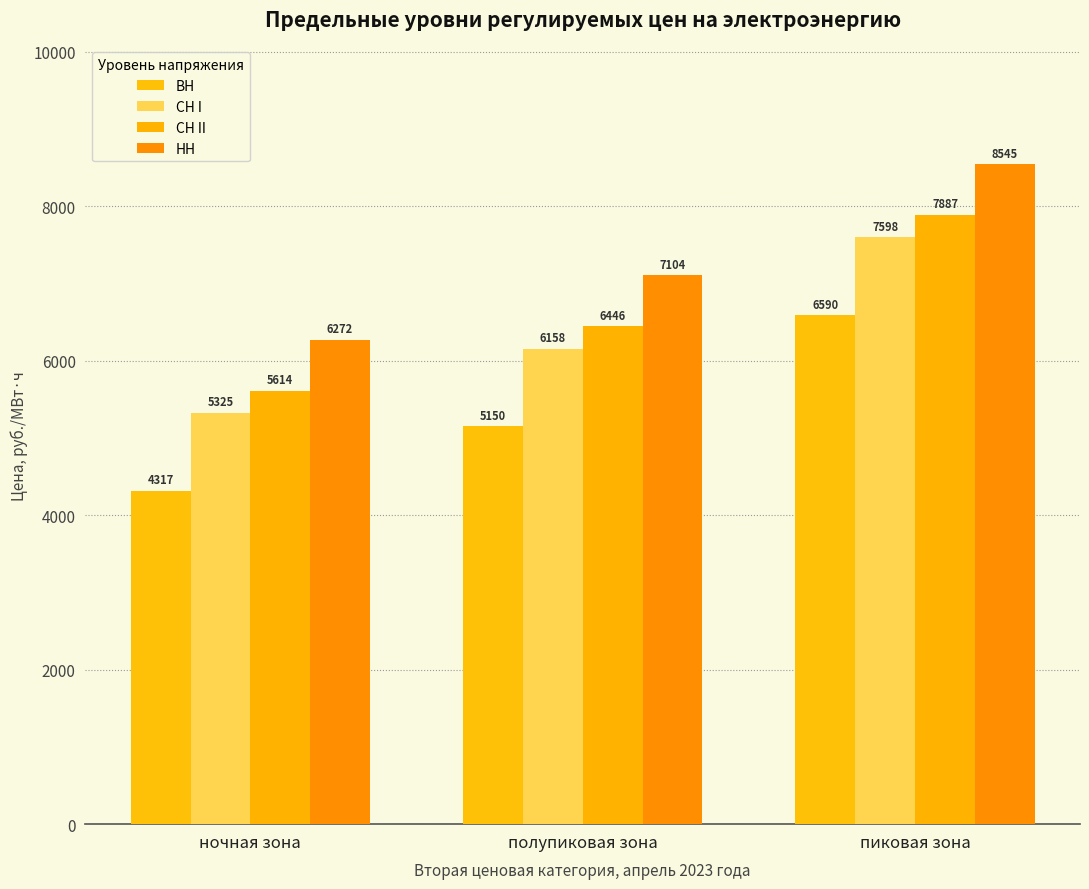

At which label does СН I reach its minimum?

ночная зона